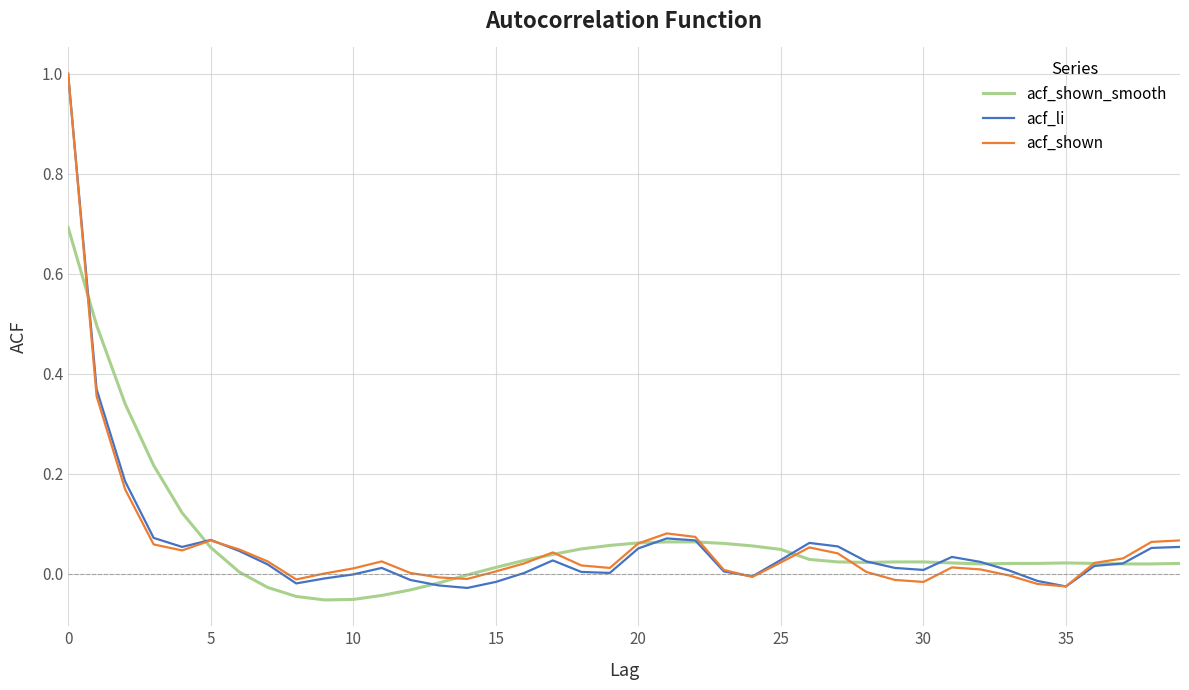

What is the maximum value for acf_li?

1.0